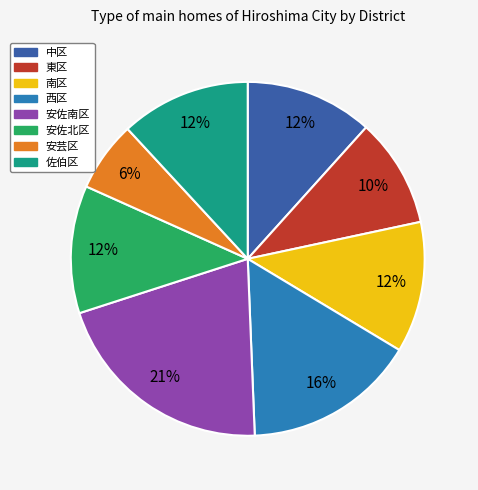

True or false: 中区 accounts for 12% of the total.

True